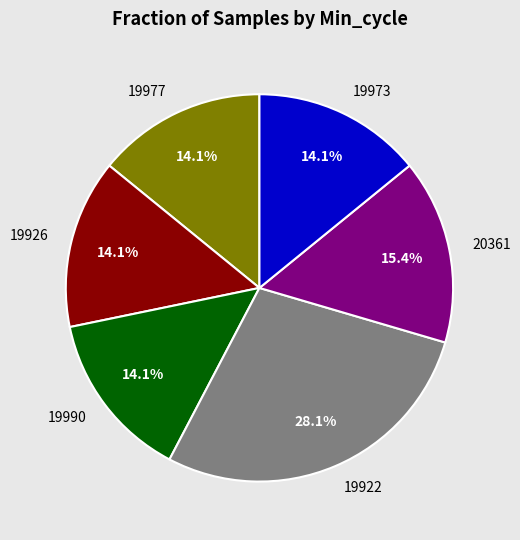

Does 19973 represent more than half of the total?

No